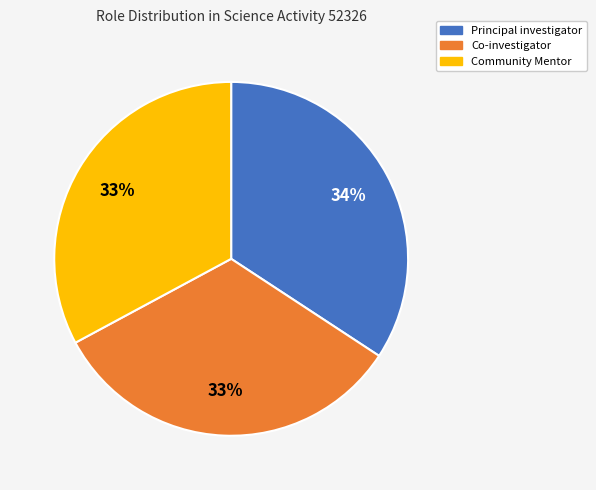

Combined, do Co-investigator and Principal investigator account for over 50%?

Yes